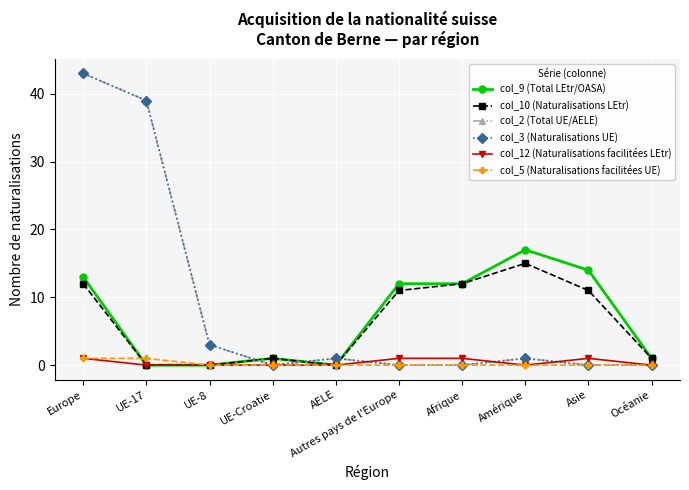

True or false: col_3 (Naturalisations UE) and col_2 (Total UE/AELE) cross at least once.

False